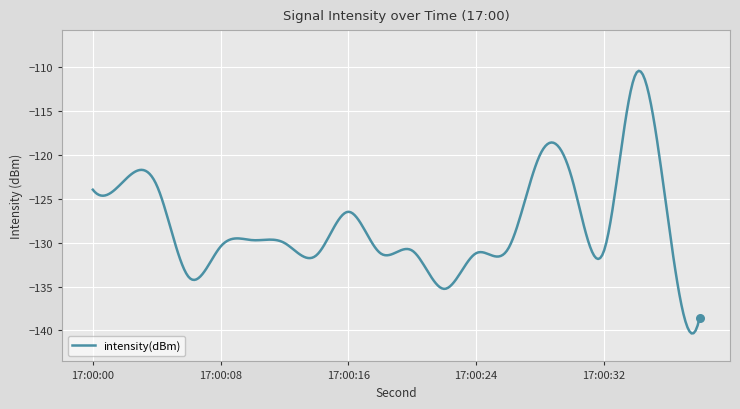

What is the difference between the maximum and minimum values?

30.0